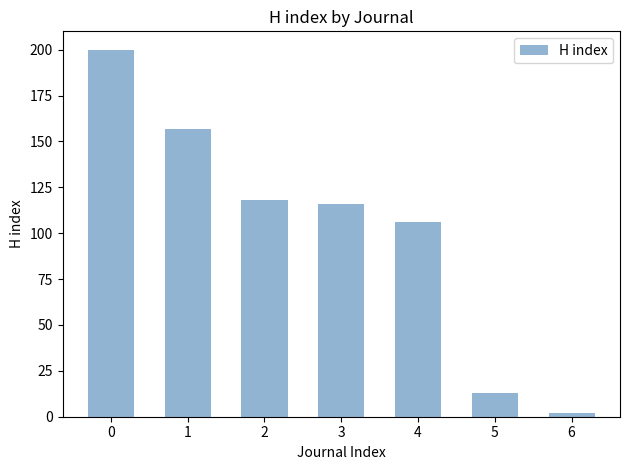

What is the difference between the maximum and second lowest values?

187